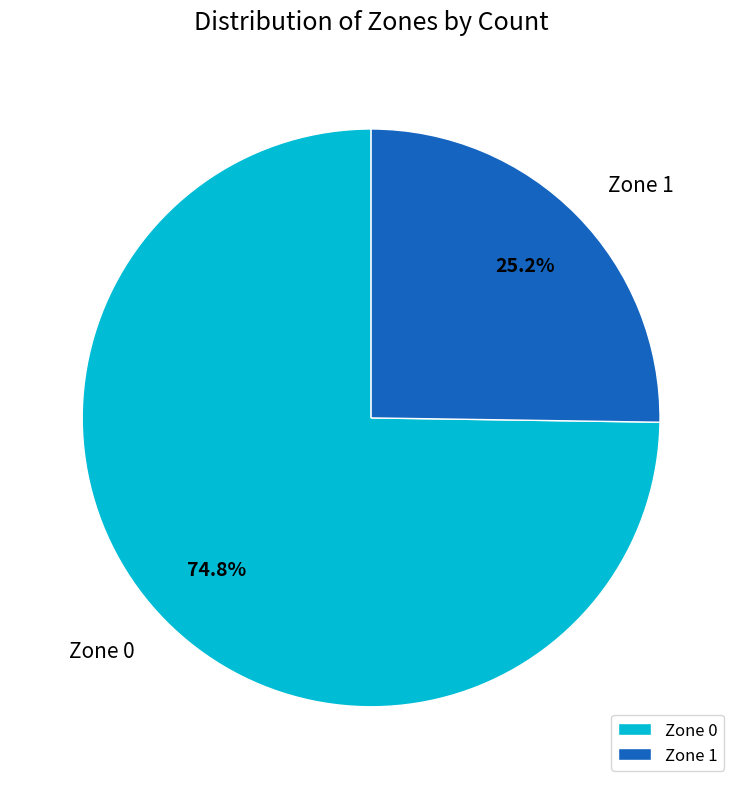

Which slice is the largest?

Zone 0